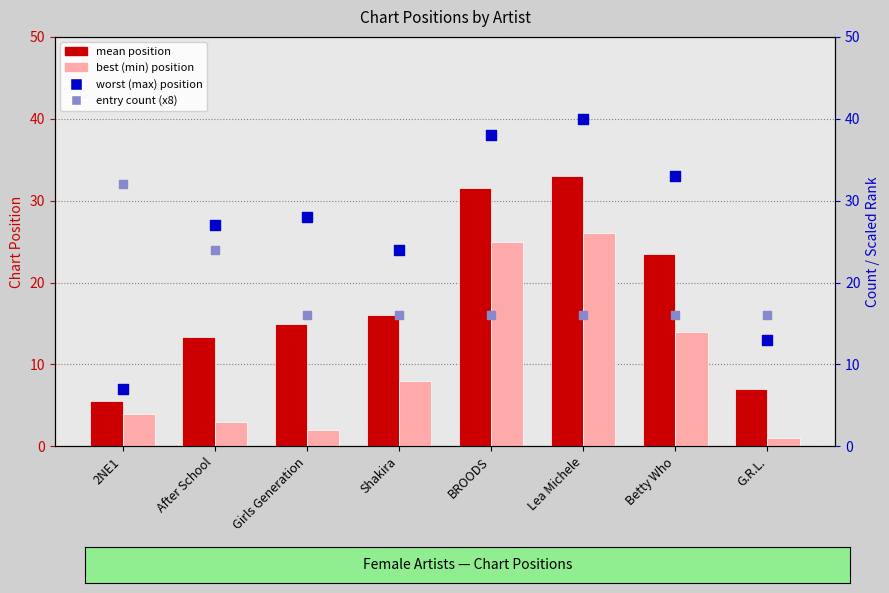

Which series contains the lowest Y value?

best (min) position